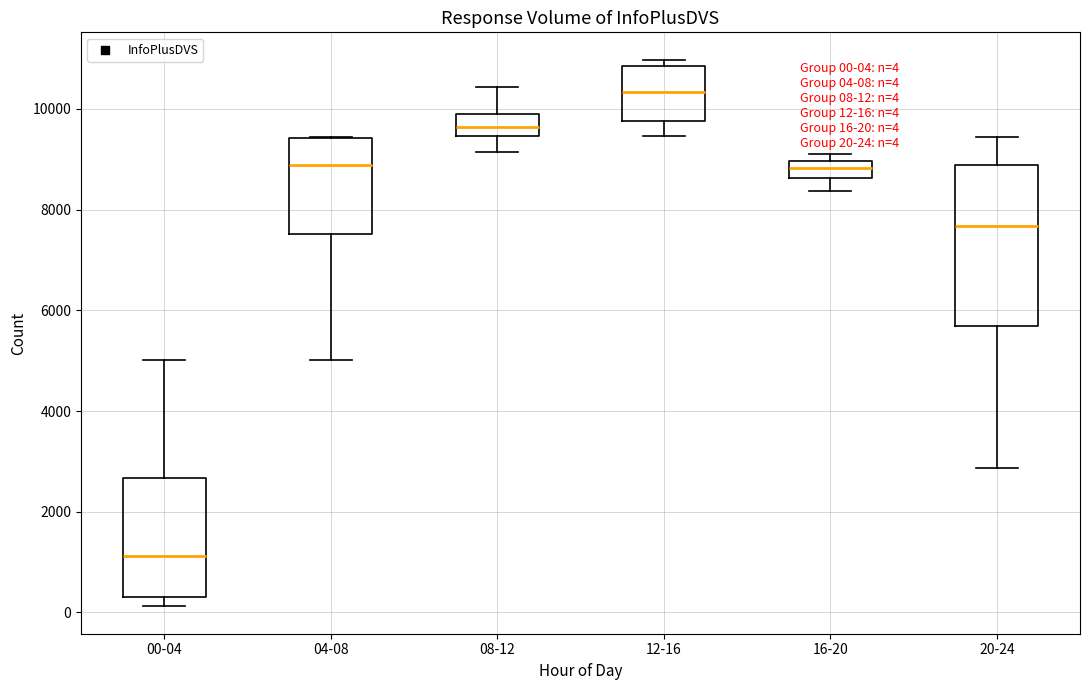

Comparing the boxes themselves (not the whiskers), which one is the tallest?

20-24